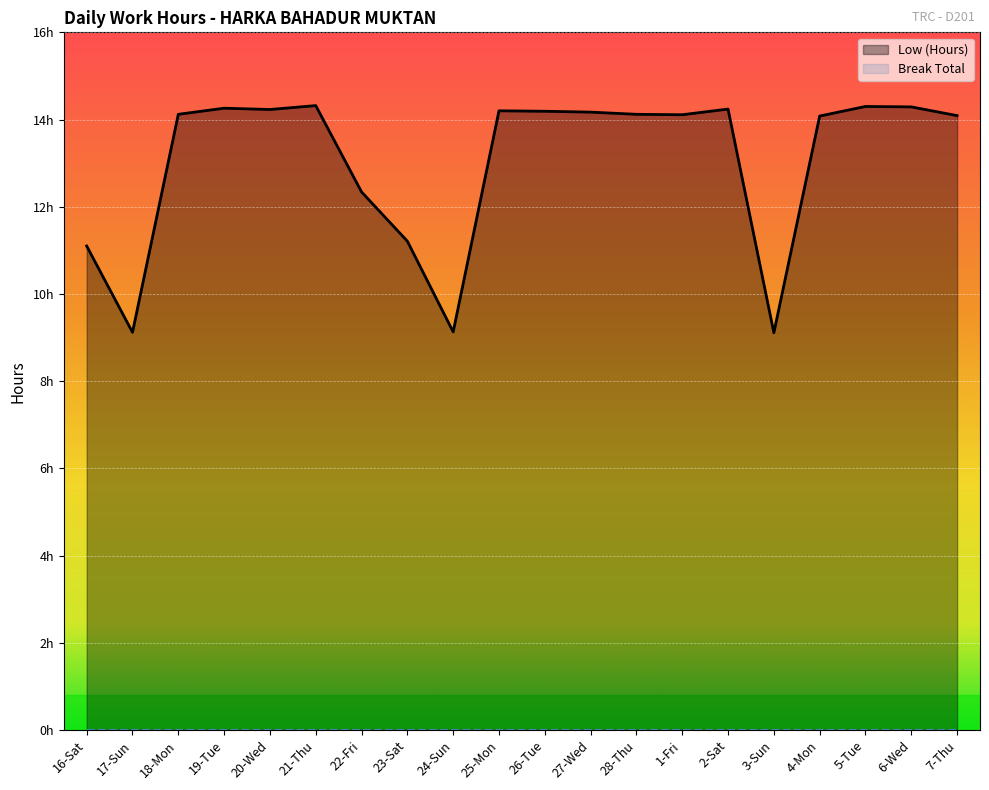

Reading left to right, what are all the values shown in this chart?

16-Sat=11.1	17-Sun=9.1	18-Mon=14.1	19-Tue=14.3	20-Wed=14.2	21-Thu=14.3	22-Fri=12.3	23-Sat=11.2	24-Sun=9.1	25-Mon=14.2	26-Tue=14.2	27-Wed=14.2	28-Thu=14.1	1-Fri=14.1	2-Sat=14.2	3-Sun=9.1	4-Mon=14.1	5-Tue=14.3	6-Wed=14.3	7-Thu=14.1